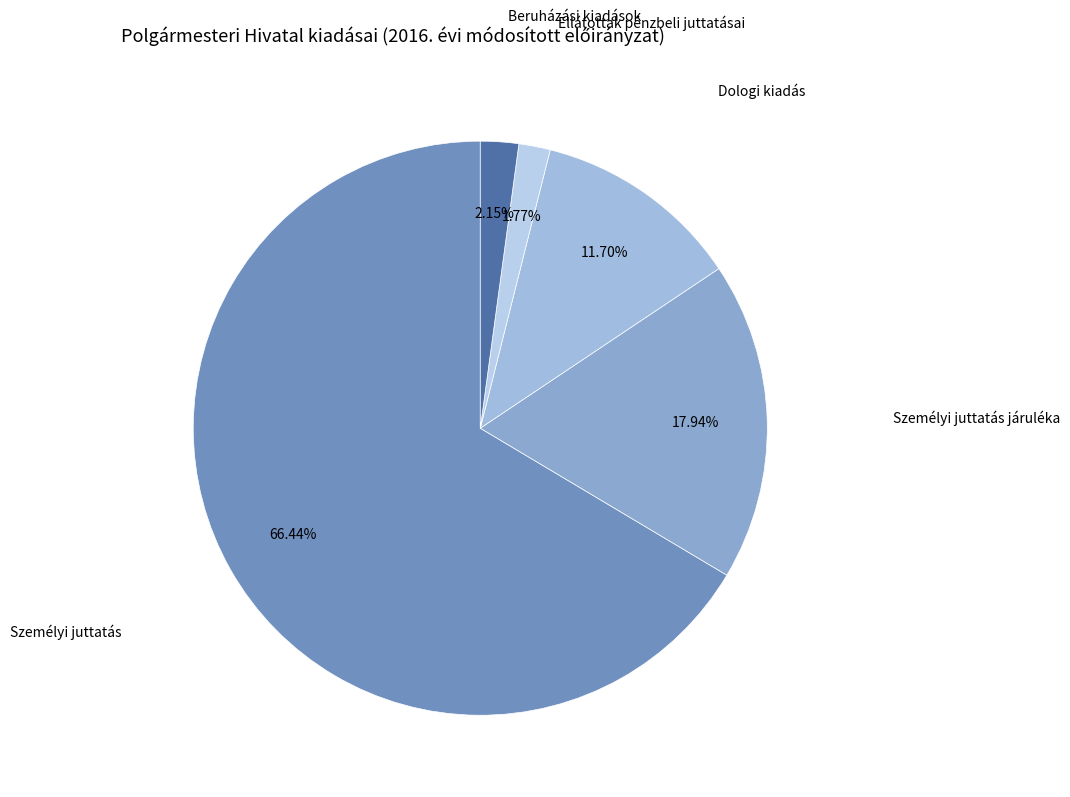

How many segments does this pie chart have?

5